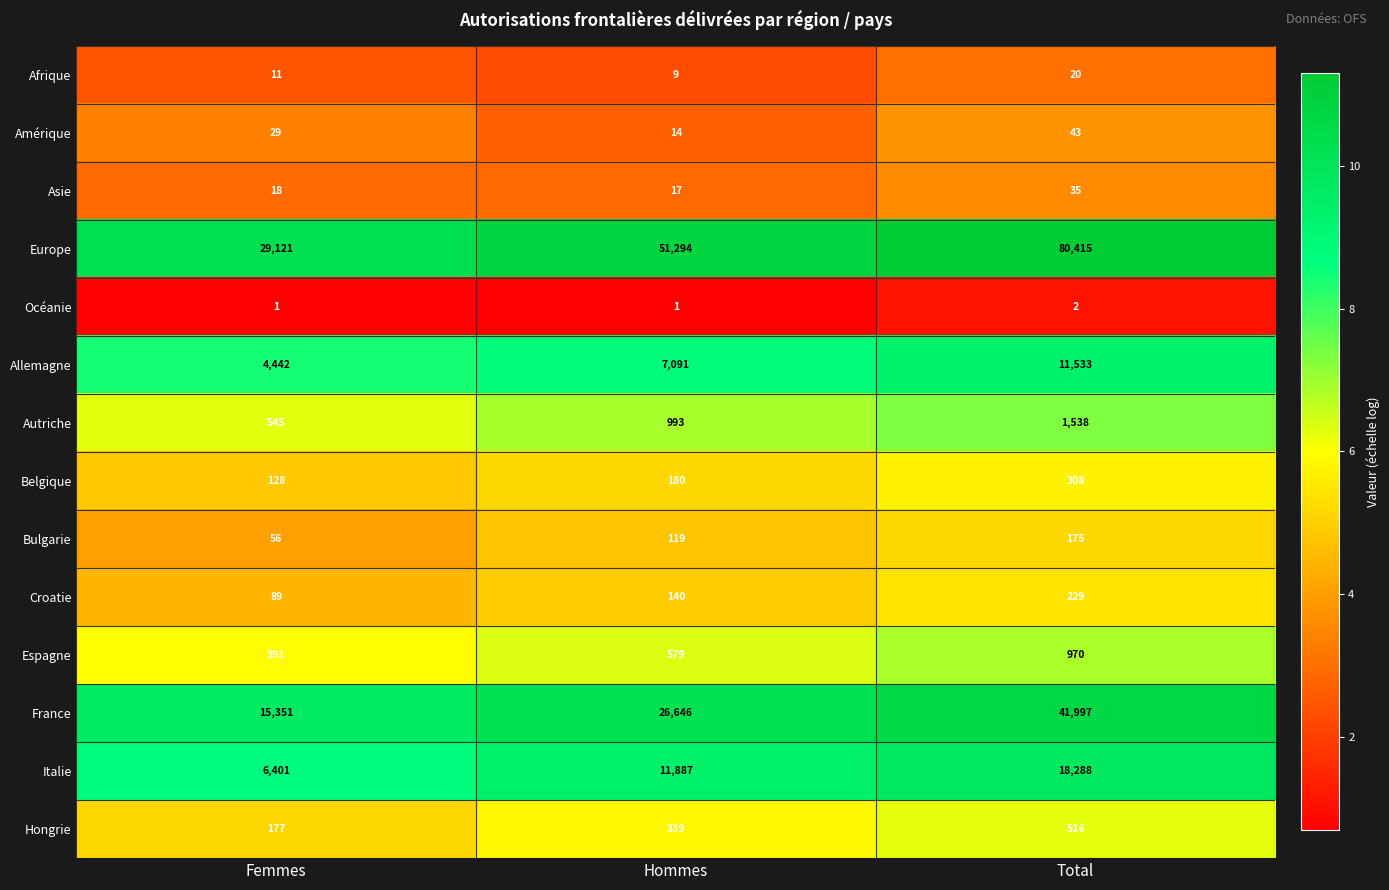

What is the total value across all series at Total?

156069